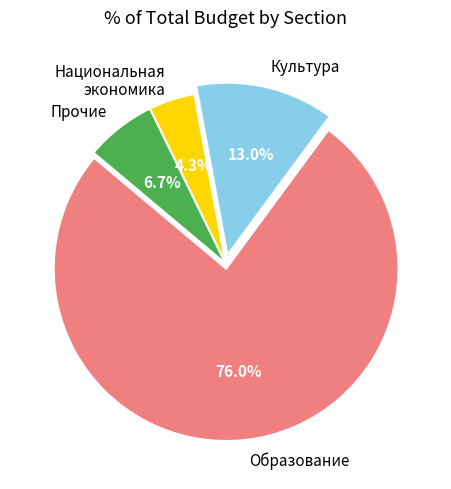

Does Образование represent more than half of the total?

Yes